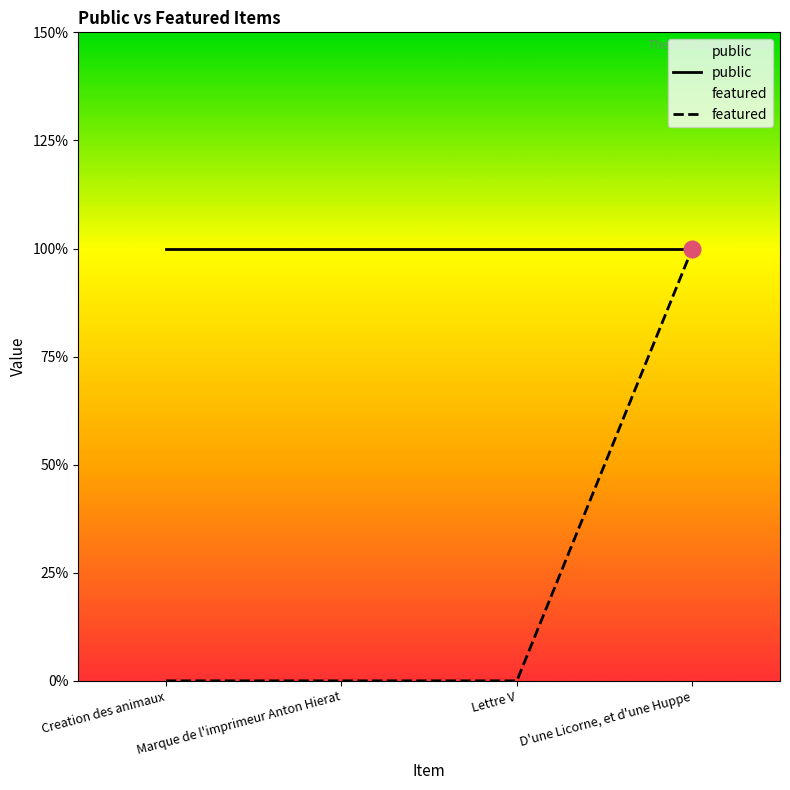

What is the spread (max minus min) of values at Lettre V?

1